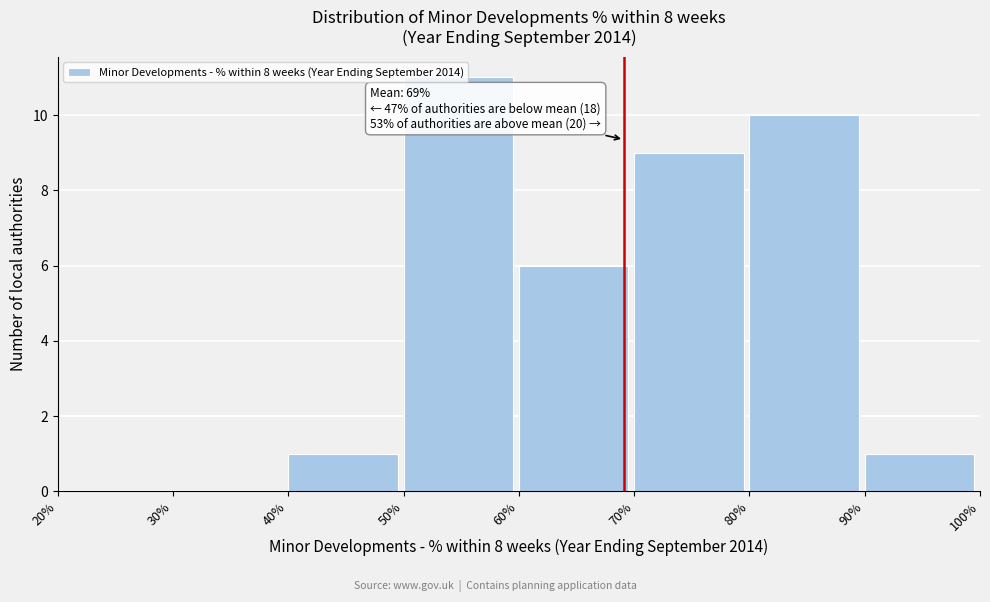

Over which range of the x-axis is the bar tallest?

50% to 60%